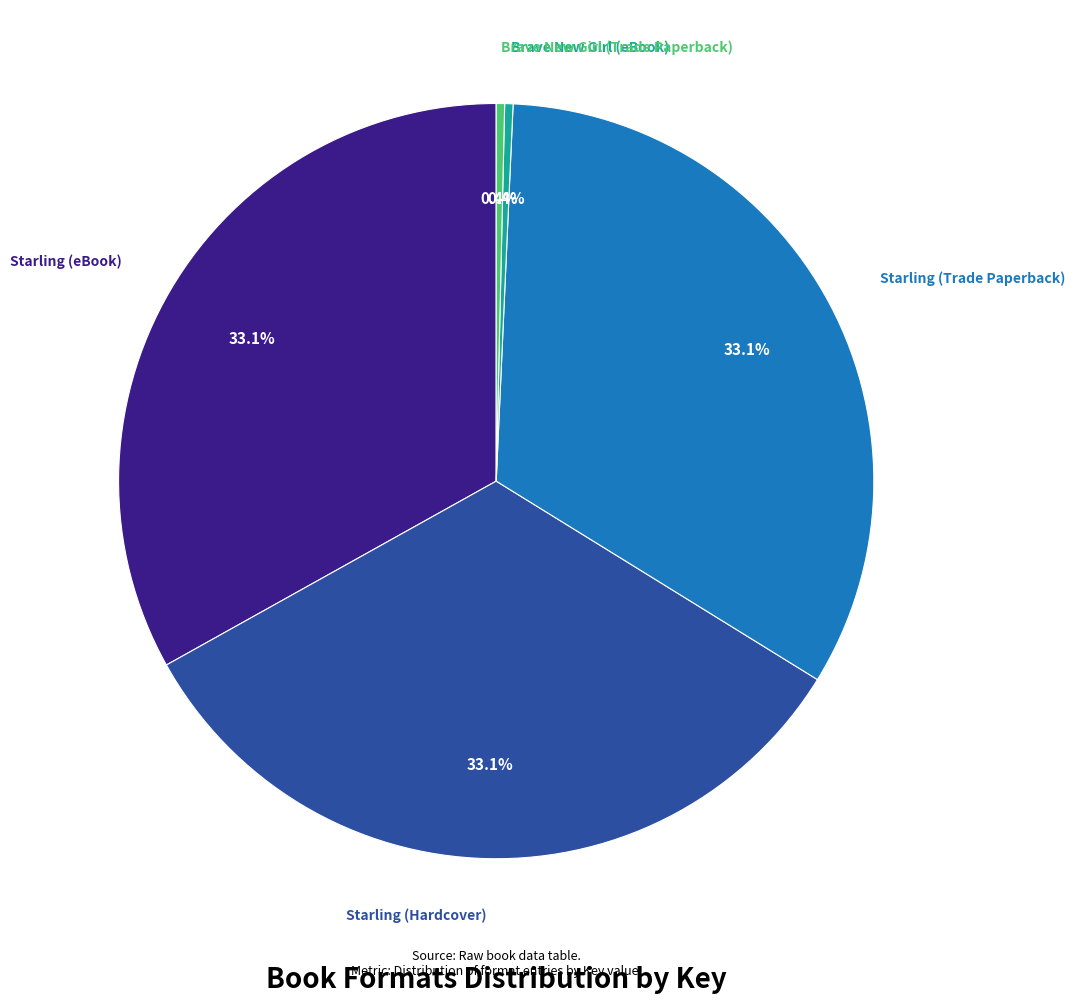

Is there any slice that represents more than half of the pie?

No